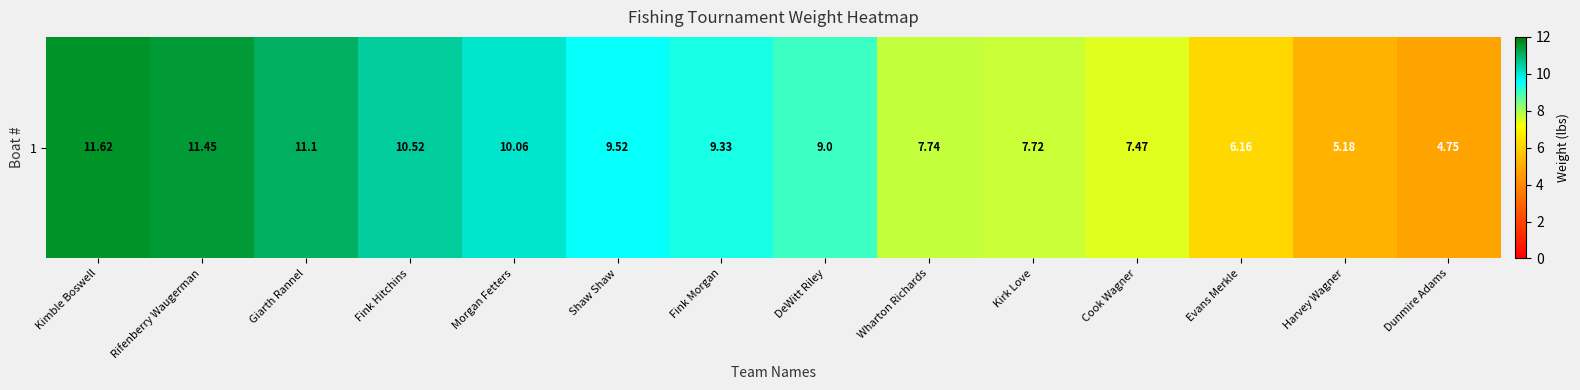

What is the approximate value at DeWitt Riley?

9.0